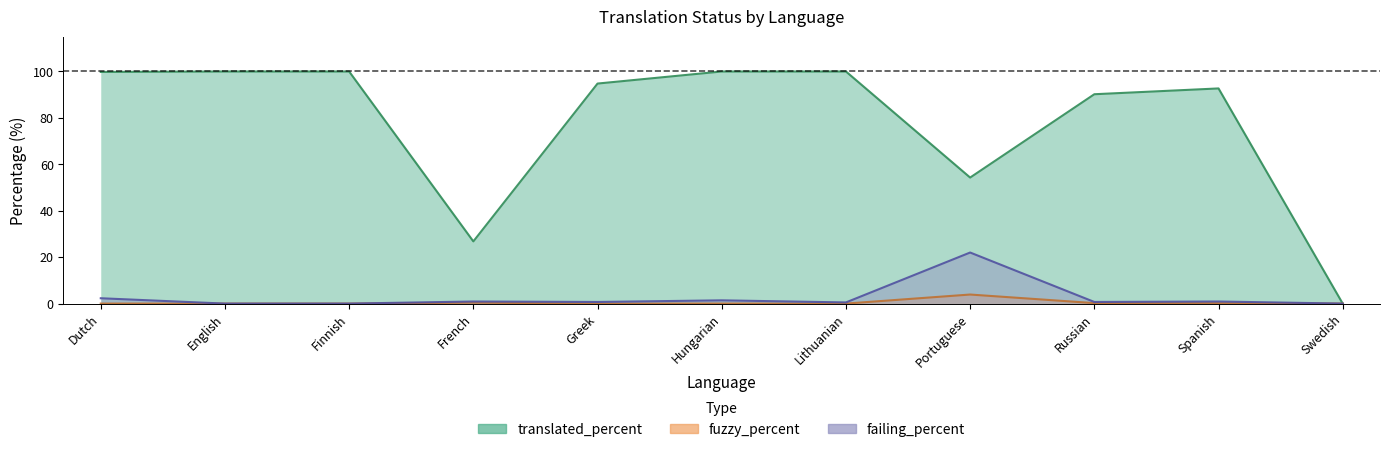

The translated_percent series shows 154.8 at Greek. True or false?

False